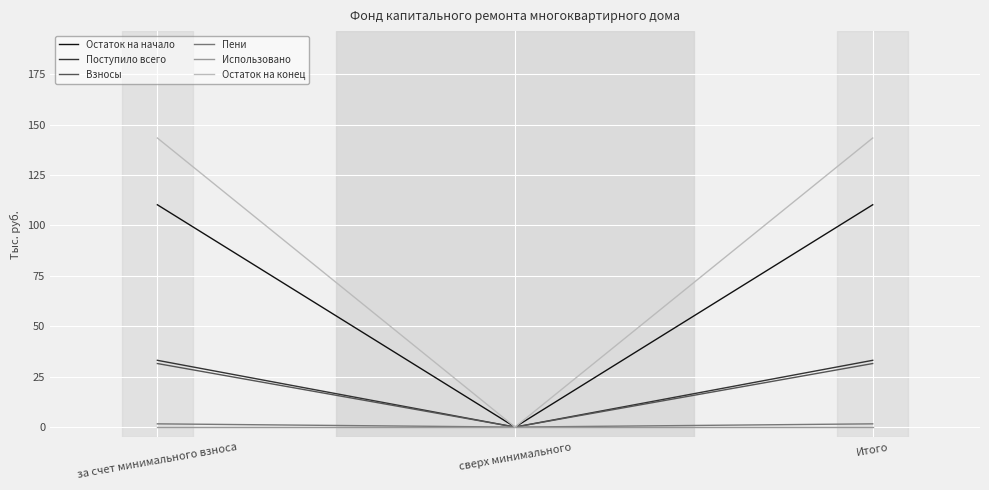

Which series has the largest range (max minus min)?

Остаток на конец